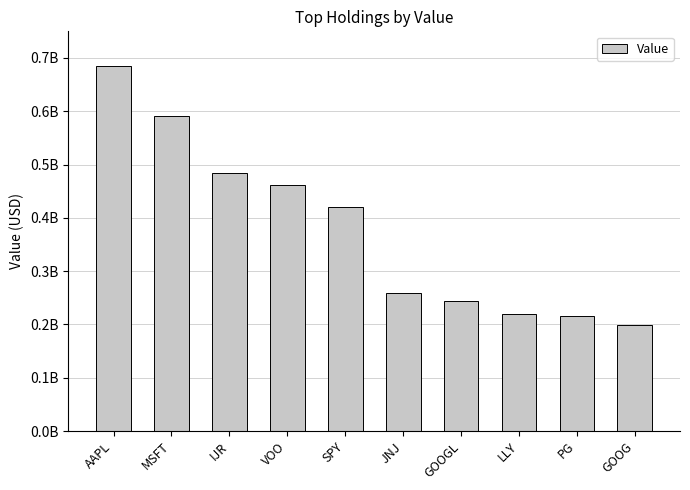

List the labels in order of value, largest first.

AAPL, MSFT, IJR, VOO, SPY, JNJ, GOOGL, LLY, PG, GOOG